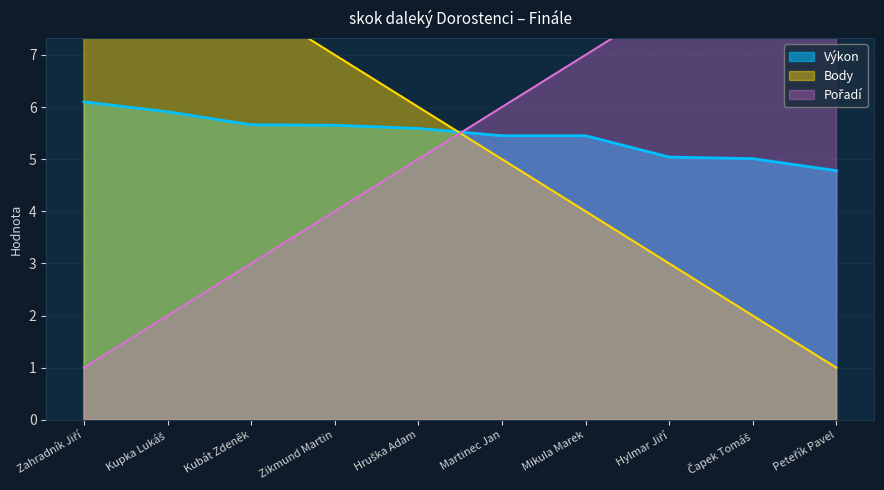

How many Body values are between 3 and 8?

6